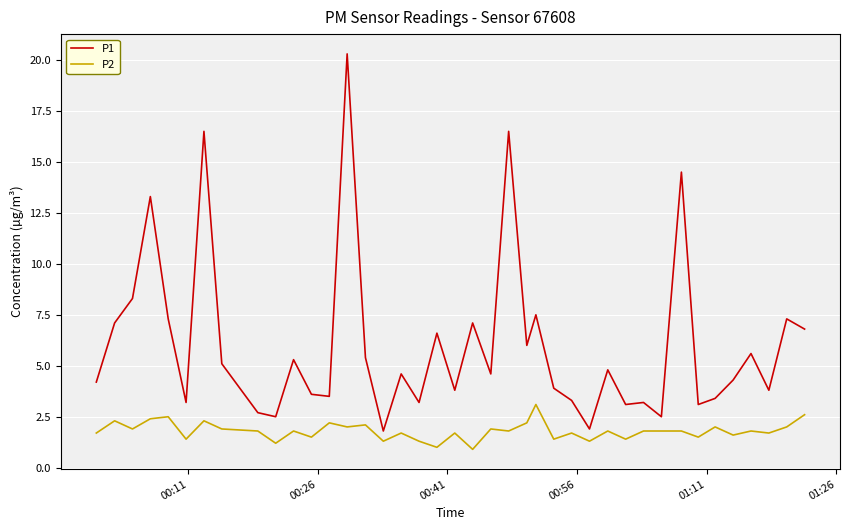

List the series in order of their peak value, highest first.

P1, P2